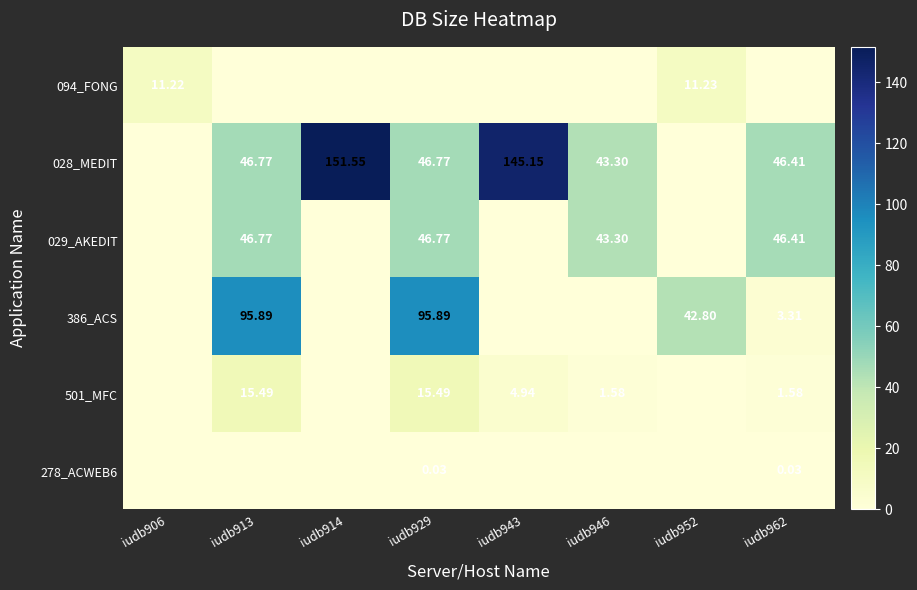

Is the value of 094_FONG at iudb952 greater than the value of 029_AKEDIT at iudb962?

No